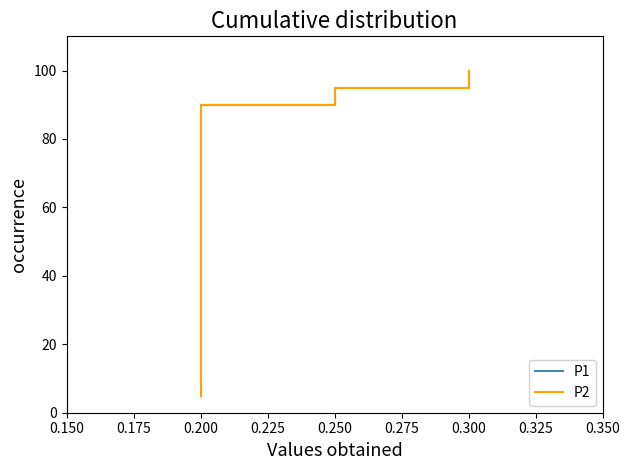

List the series in order of their peak value, highest first.

P1, P2